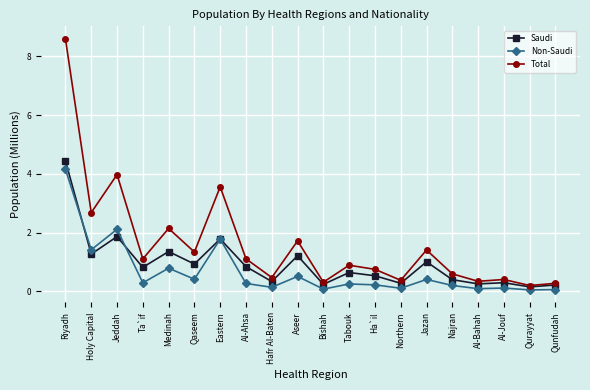

List the series in order of their overall mean, highest first.

Total, Saudi, Non-Saudi